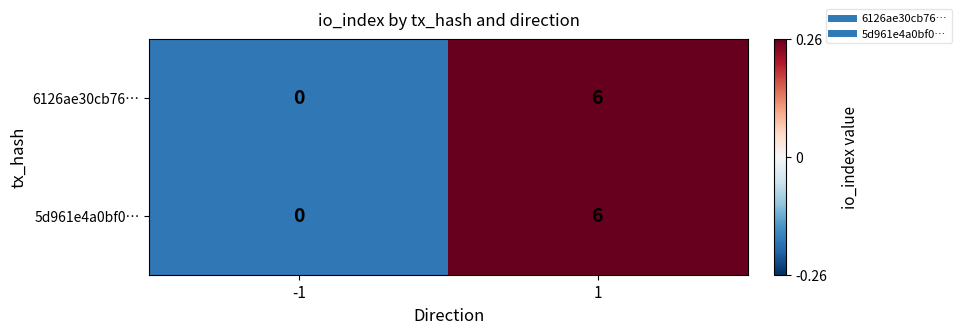

What is the total value across all series at -1?

0